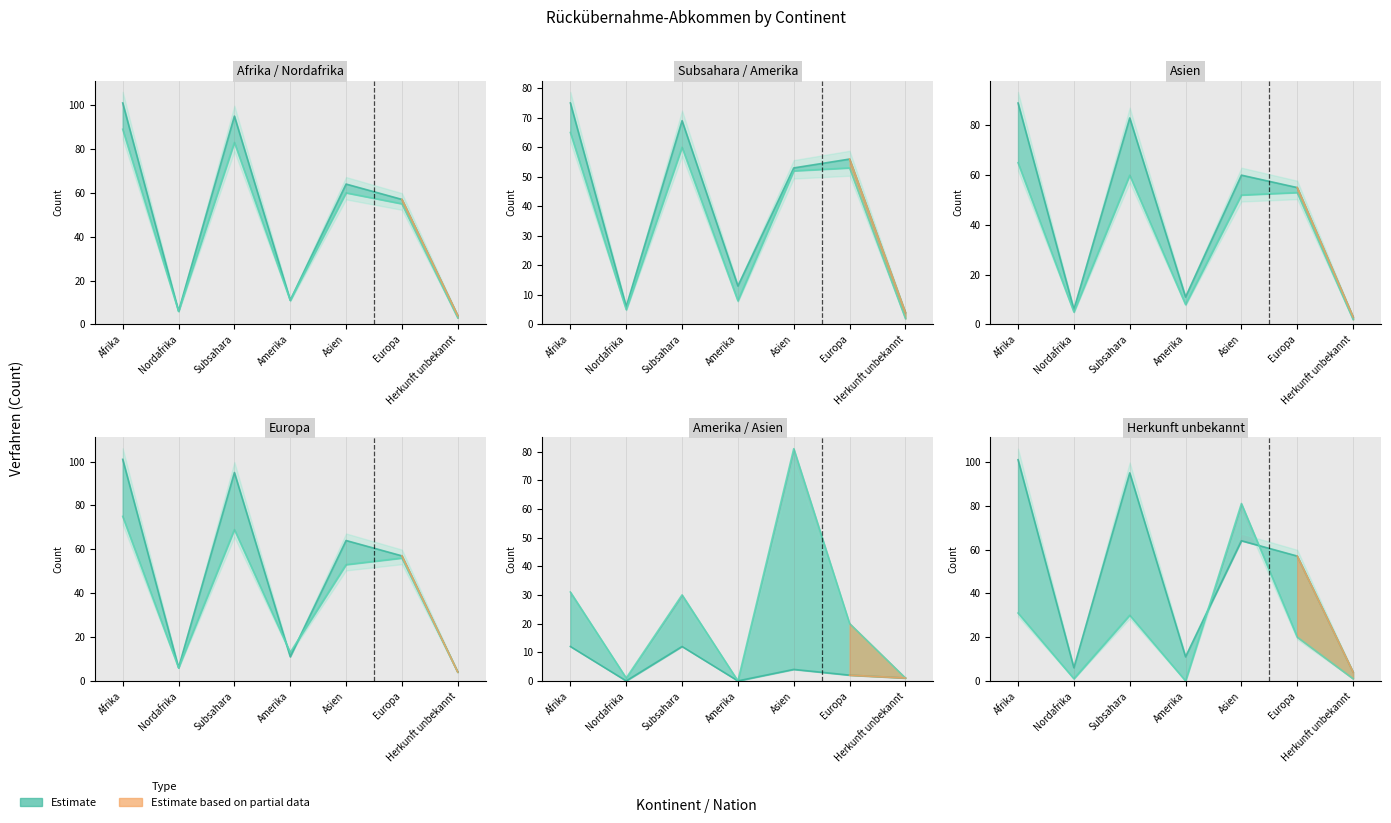

List the labels in order of Überstellungen Out value, smallest first.

Amerika, Nordafrika, Herkunft unbekannt, Europa, Subsahara, Afrika, Asien